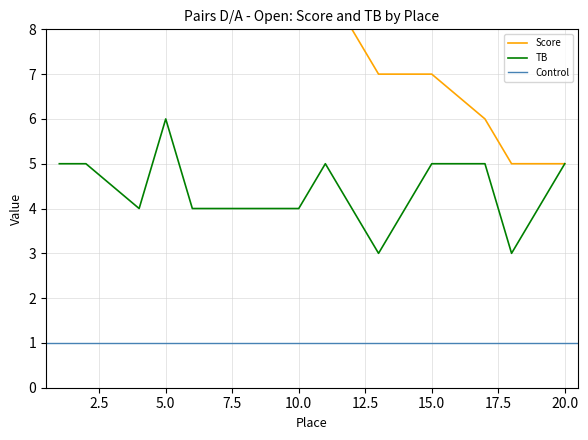

What is the approximate value of TB at 13?

3.0